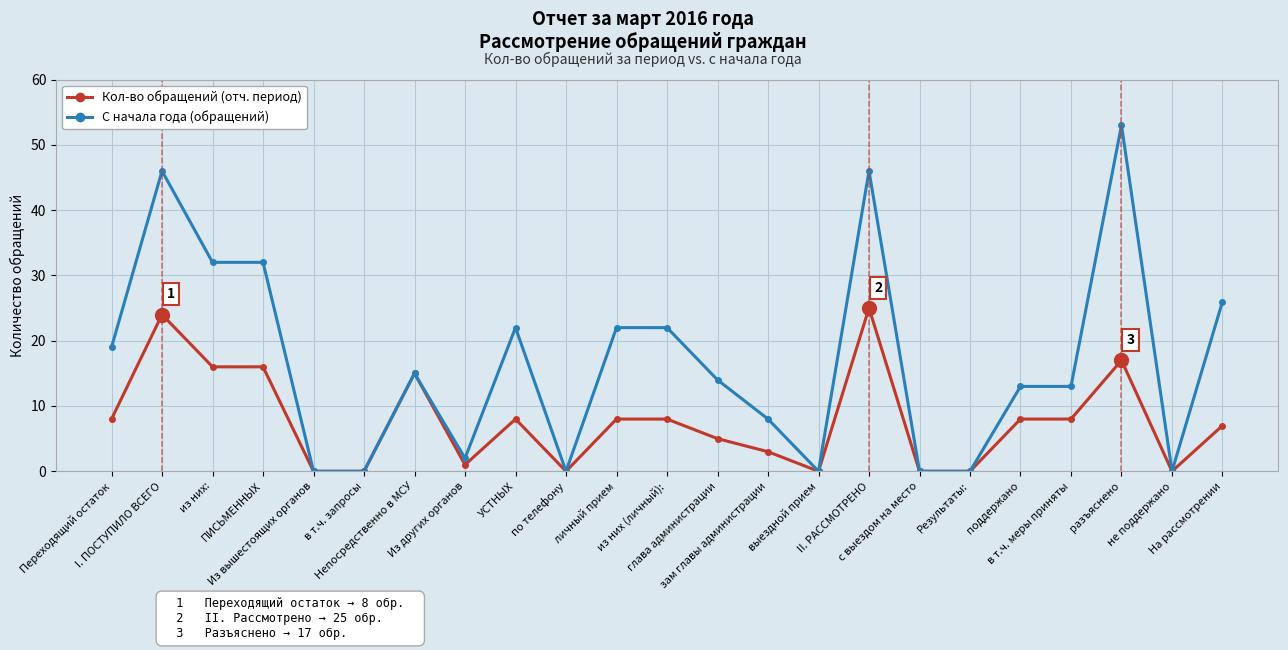

Rank the series by their maximum value, from lowest to highest.

Кол-во обращений (отч. период), С начала года (обращений)